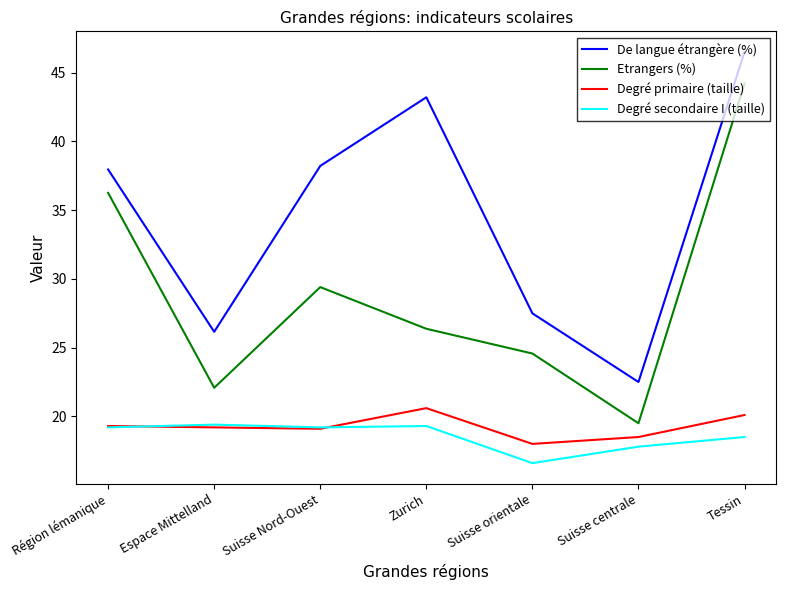

What value does the Degré secondaire I (taille) series have at Zurich?

19.3